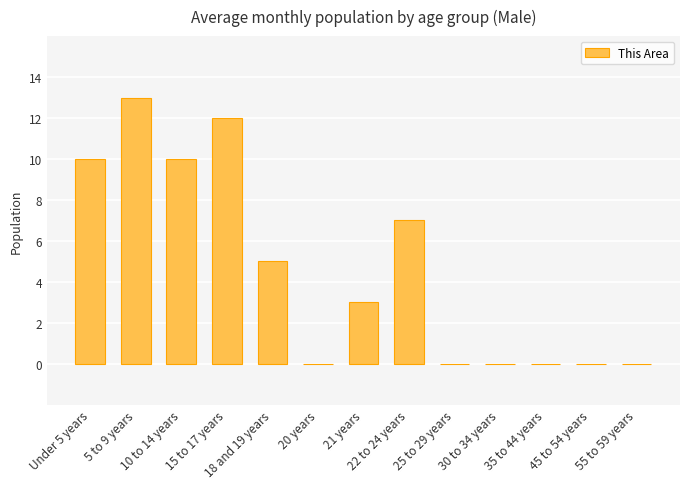

What is the sum of all values?

60